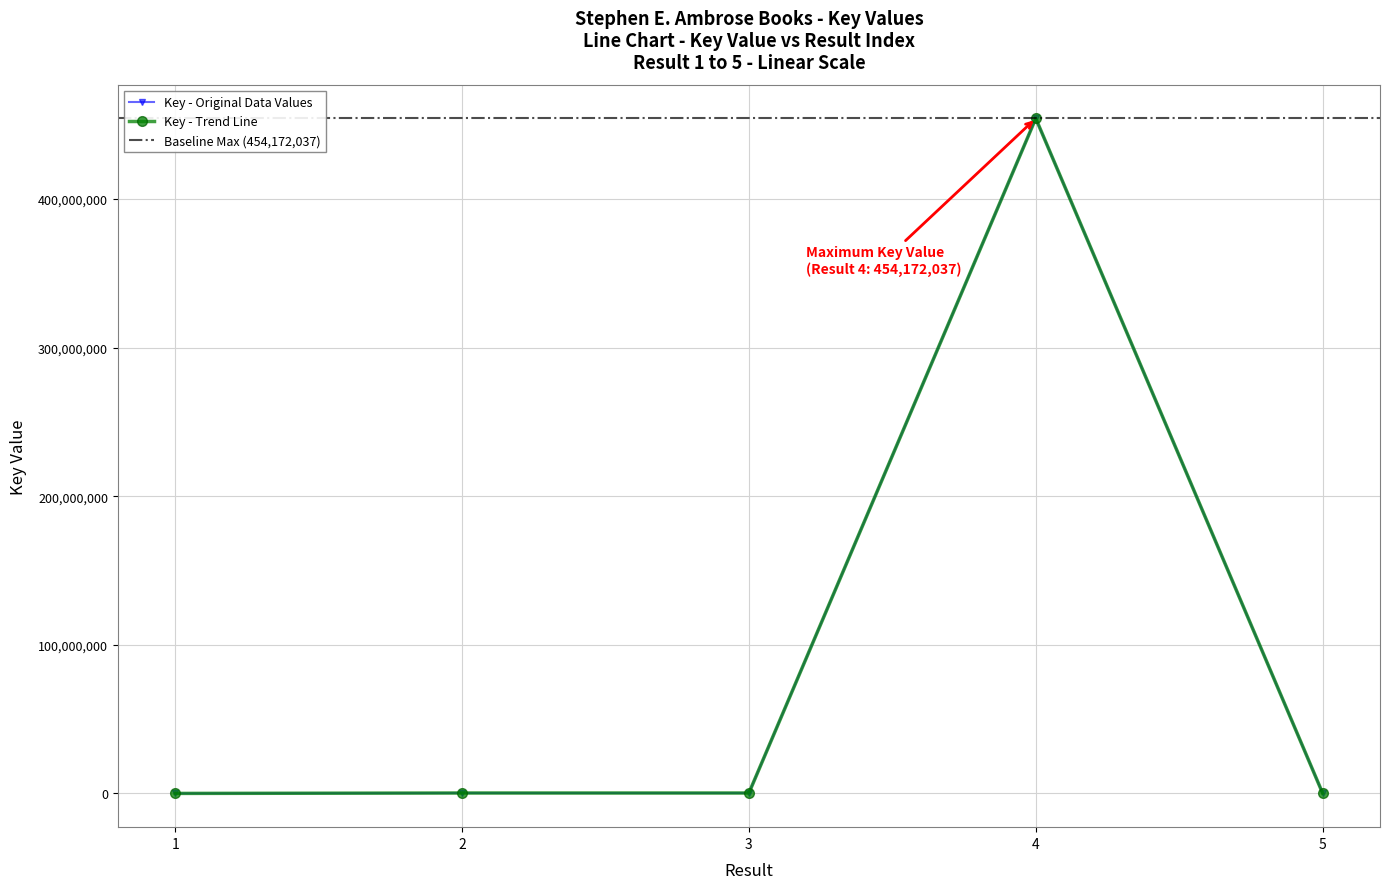

At which label is the value closest to 227086986?

2